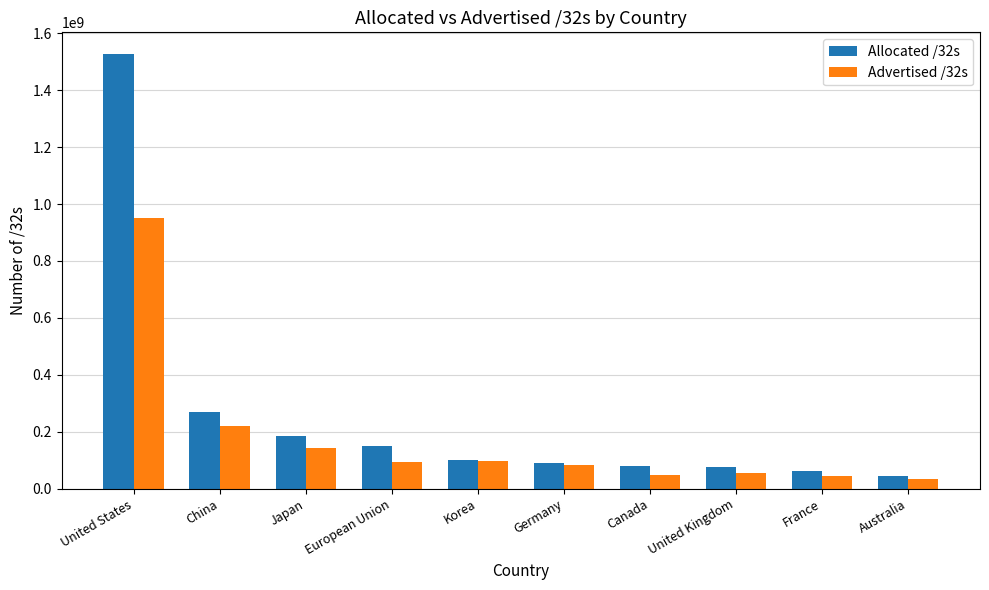

Is the value of Allocated /32s at Australia greater than the value of Advertised /32s at European Union?

No